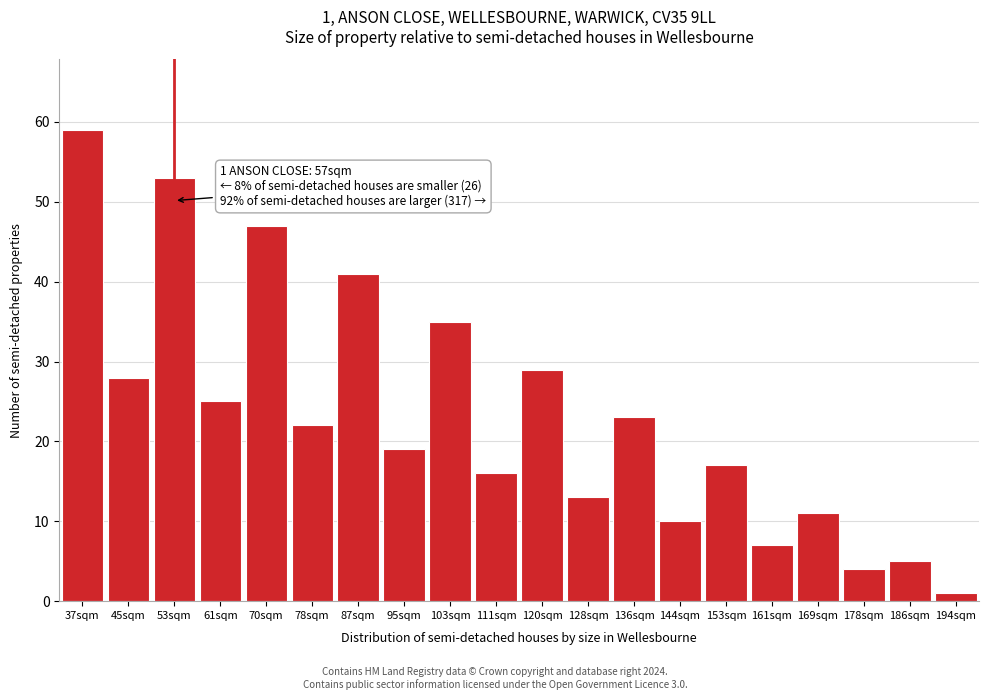

Reading left to right, extract all data points from this chart.

59	28	53	25	47	22	41	19	35	16	29	13	23	10	17	7	11	4	5	1